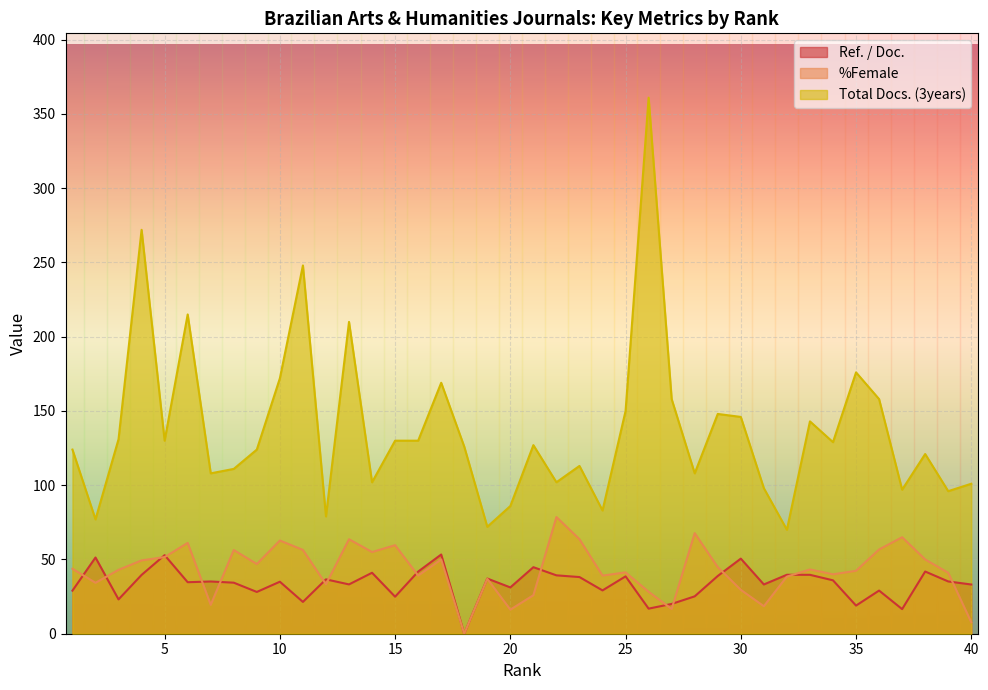

What is the sum of the %Female values at 8 and 9?

103.3